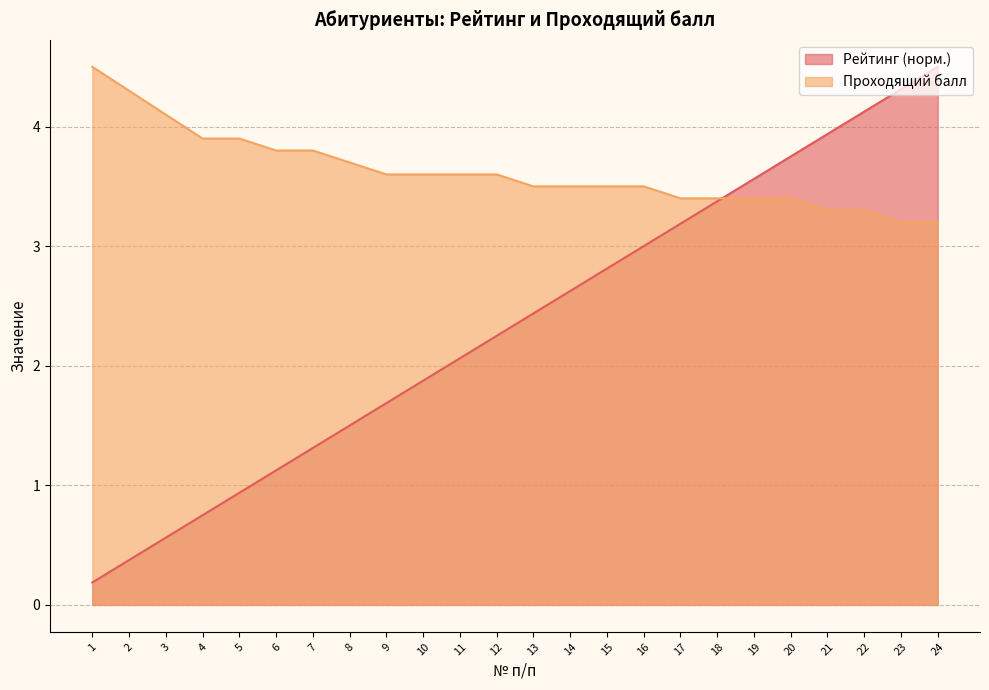

What is the difference between the second highest and minimum values in the Проходящий балл series?

1.1